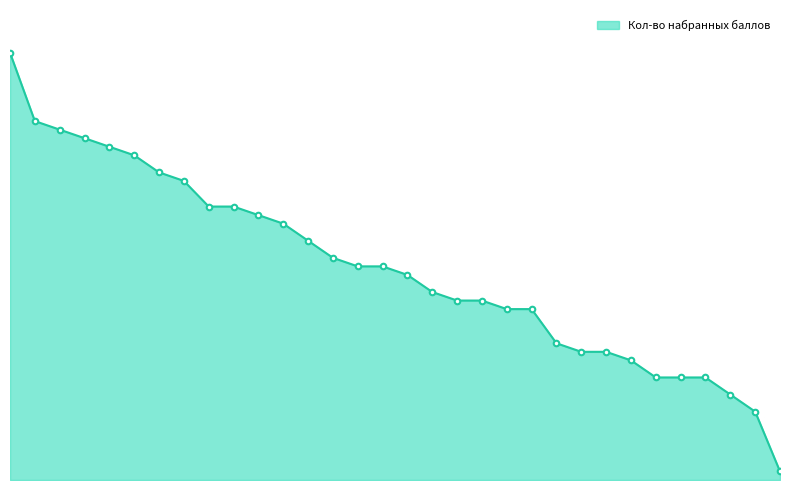

At which category does the chart reach its minimum across all series?

32